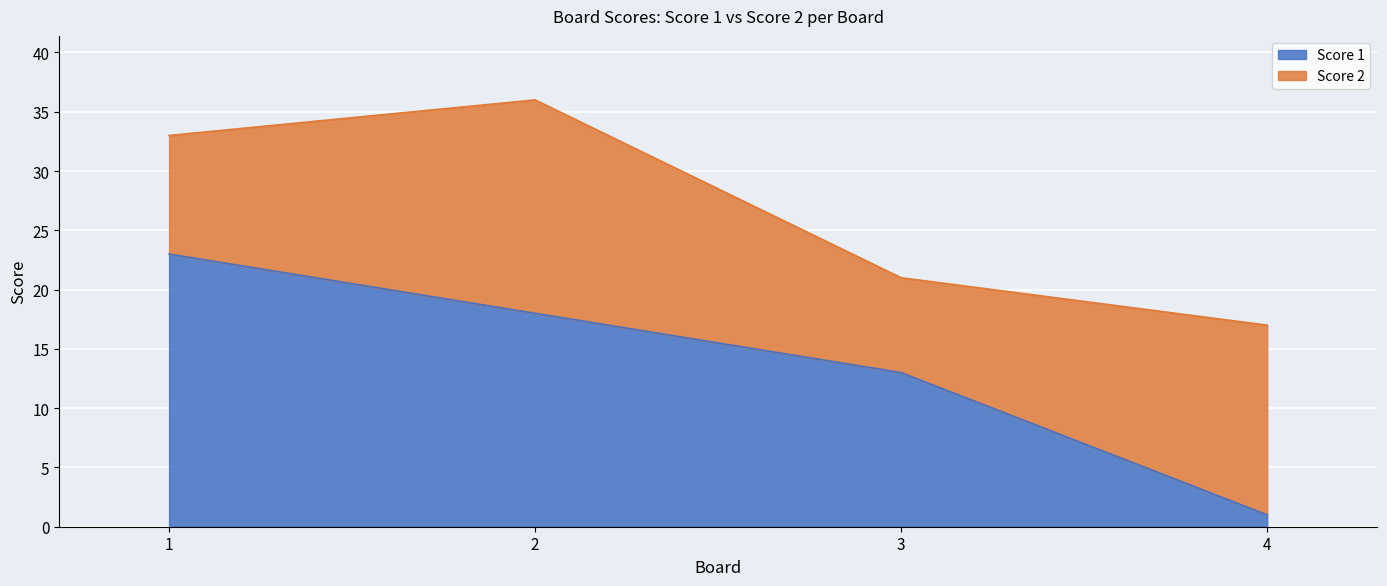

Which category has the highest value across all series?

1